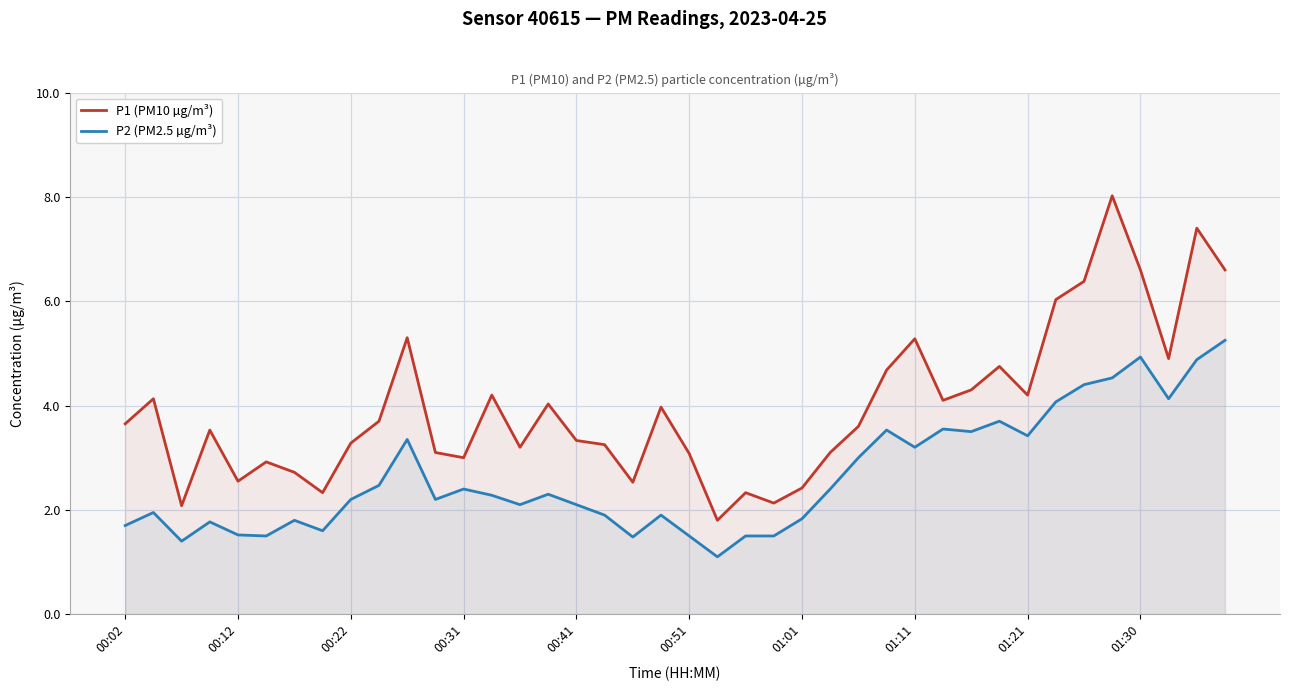

True or false: P2 (PM2.5 µg/m³) and P1 (PM10 µg/m³) cross at least once.

False